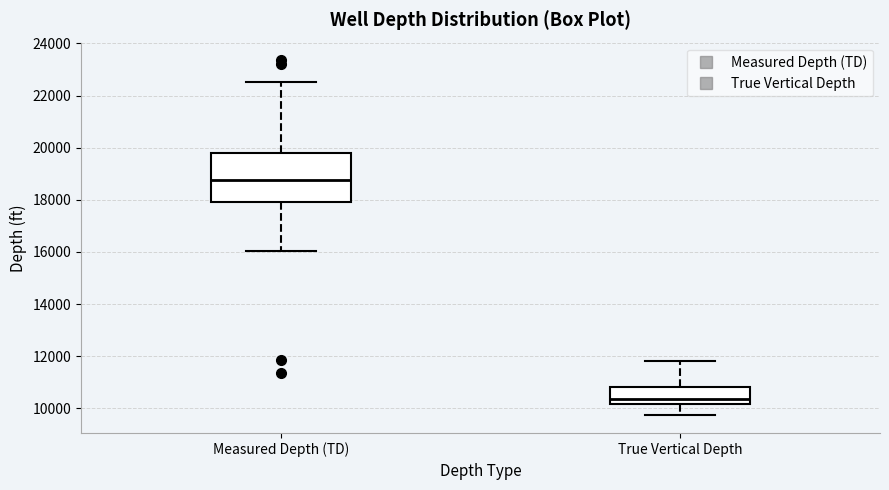

Where is the upper edge of the box for Measured Depth (TD) on the y-axis? The values are not printed on the chart, so give them approximately, as read against the axis.

19800